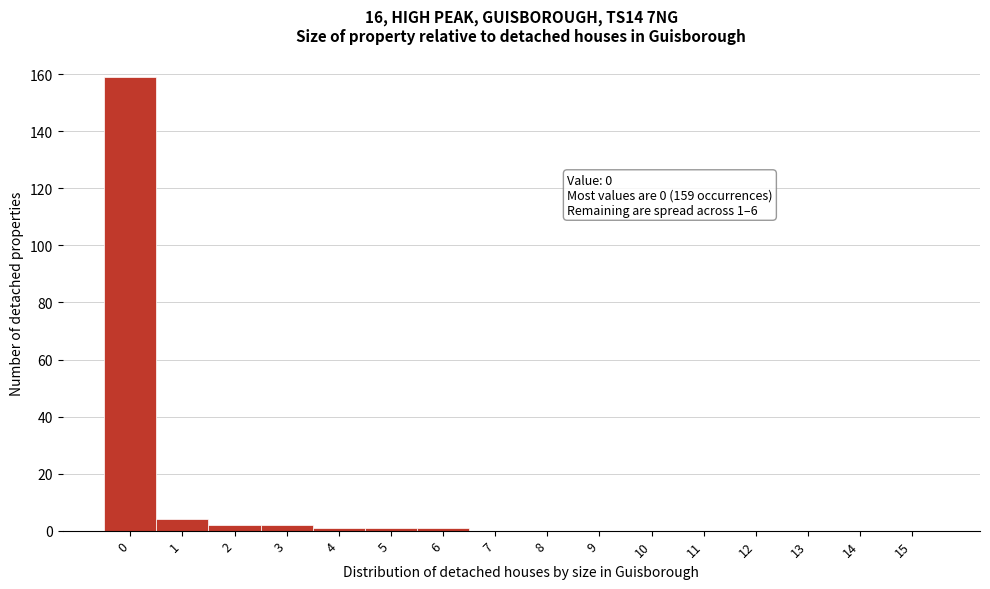

Reading left to right, transcribe all the data shown in this chart.

0=159	1=4	2=2	3=2	4=1	5=1	6=1	7=0	8=0	9=0	10=0	11=0	12=0	13=0	14=0	15=0